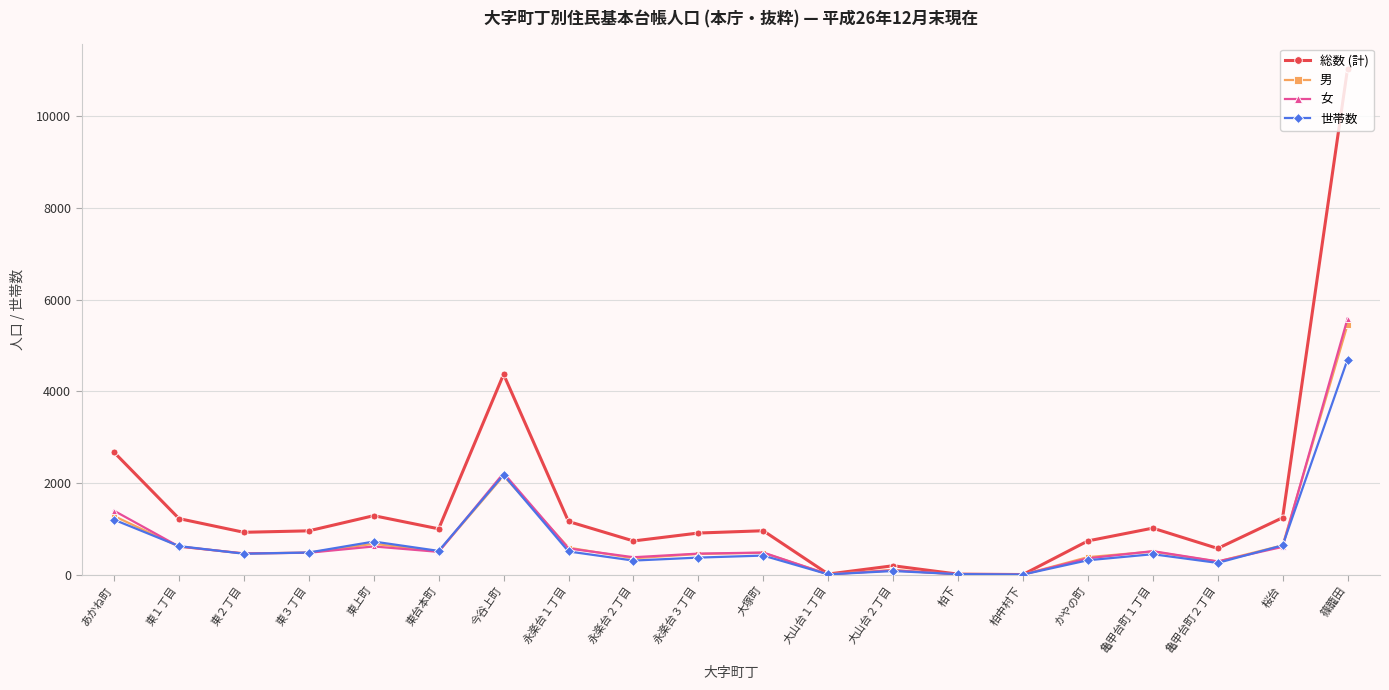

How many categories are shown in the chart?

20